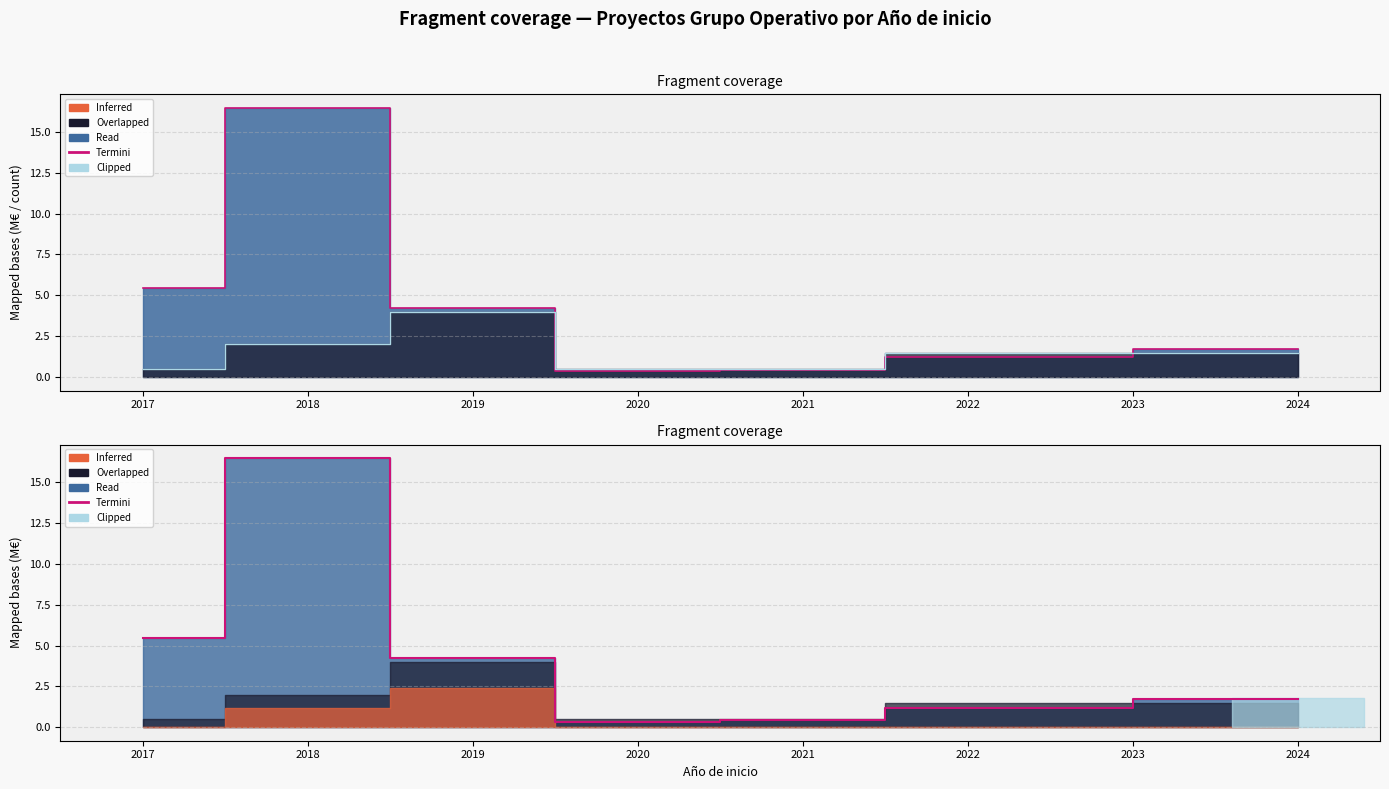

How many times do Termini and Clipped cross each other?

2